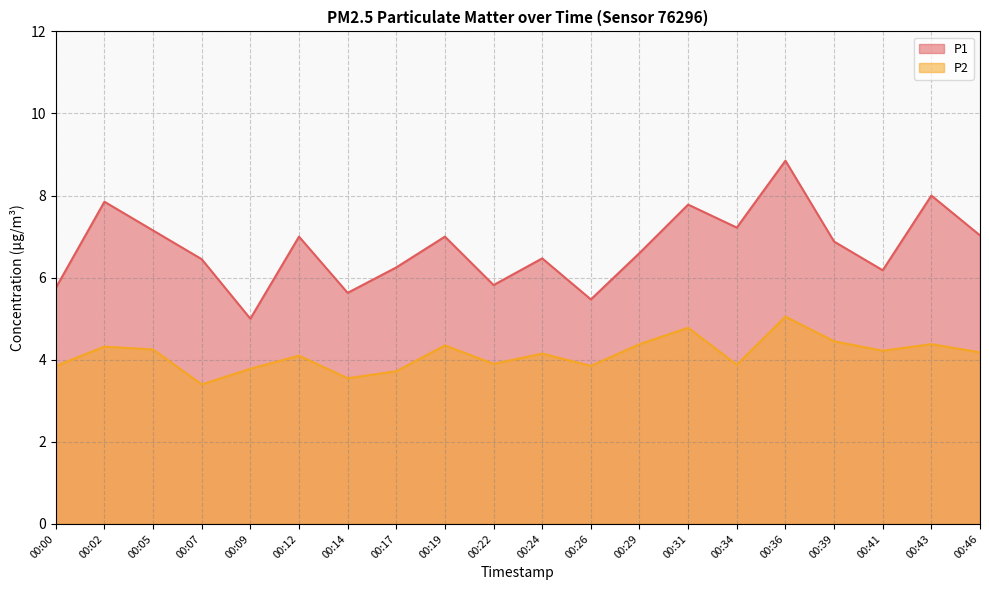

The value of P2 at 00:41 is 4.2. True or false?

True